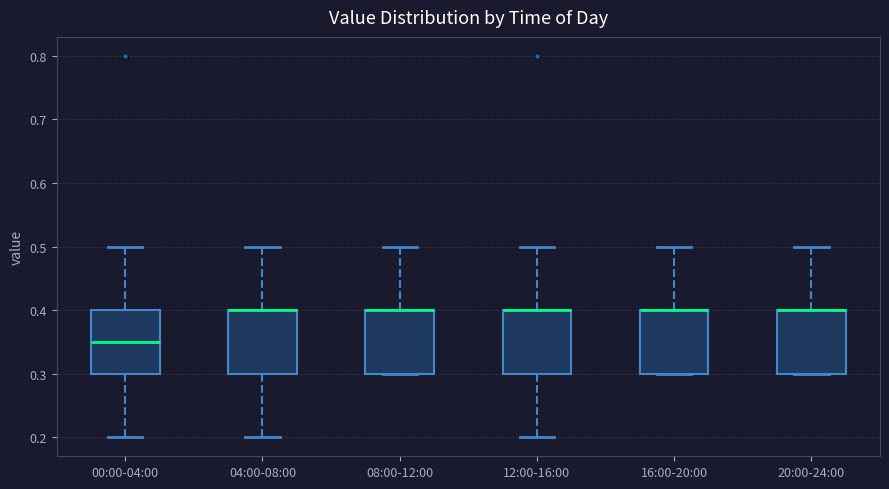

Reading left to right, read every box against the y-axis: the position of its median line, the range the box covers, and the ends of its whiskers. The values are not printed on the chart, so give them approximately, as read against the axis.

00:00-04:00: median 0.35, box 0.30 to 0.40, whiskers 0.20 to 0.50
04:00-08:00: median 0.40 (drawn on the box's upper edge), box 0.30 to 0.40, whiskers 0.20 to 0.50
08:00-12:00: median 0.40 (drawn on the box's upper edge), box 0.30 to 0.40, whiskers 0.30 to 0.50
12:00-16:00: median 0.40 (drawn on the box's upper edge), box 0.30 to 0.40, whiskers 0.20 to 0.50
16:00-20:00: median 0.40 (drawn on the box's upper edge), box 0.30 to 0.40, whiskers 0.30 to 0.50
20:00-24:00: median 0.40 (drawn on the box's upper edge), box 0.30 to 0.40, whiskers 0.30 to 0.50